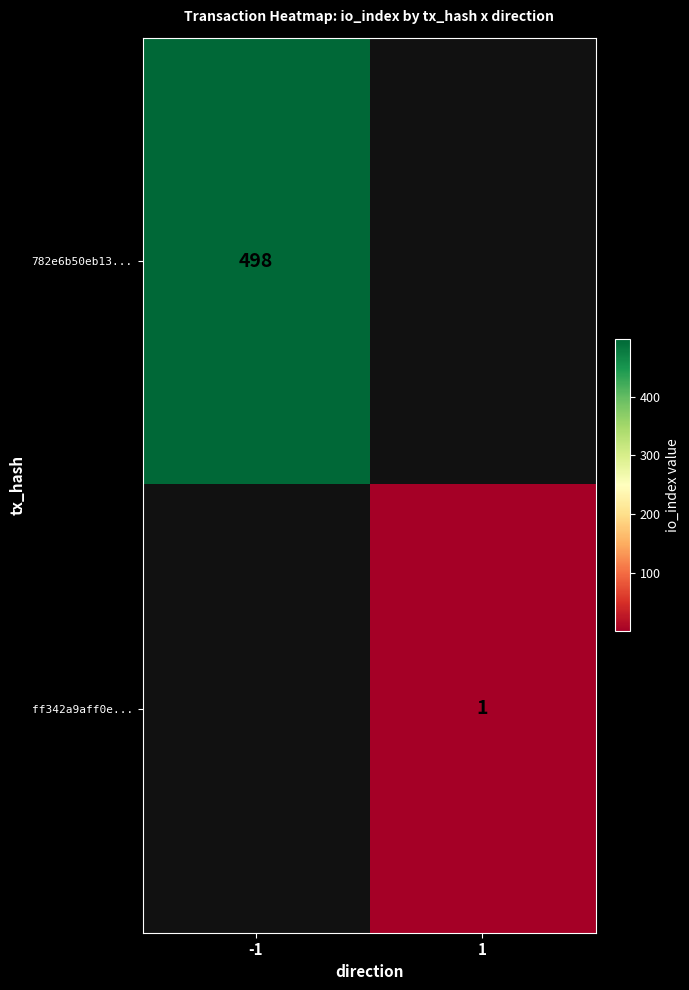

Is it true that 782e6b50eb13... equals 227 at -1?

False